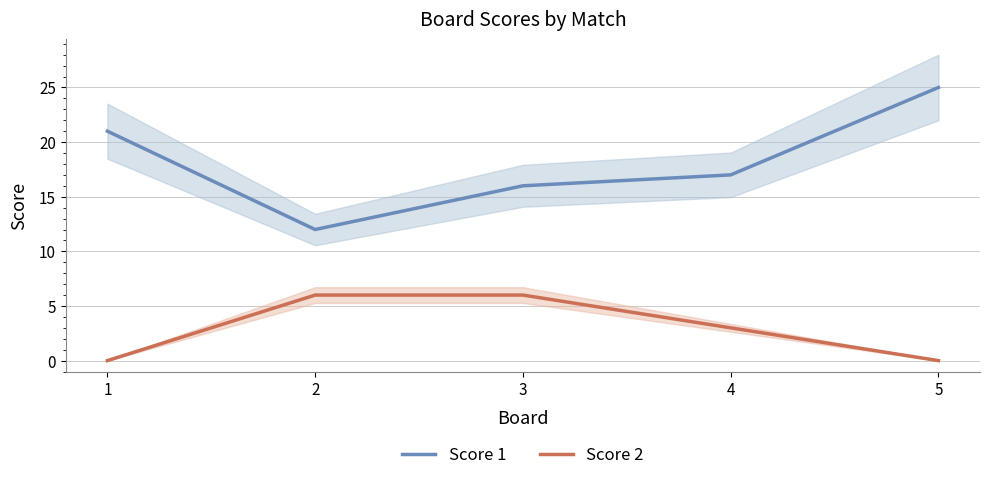

True or false: Score 1 and Score 2 intersect in this chart.

False